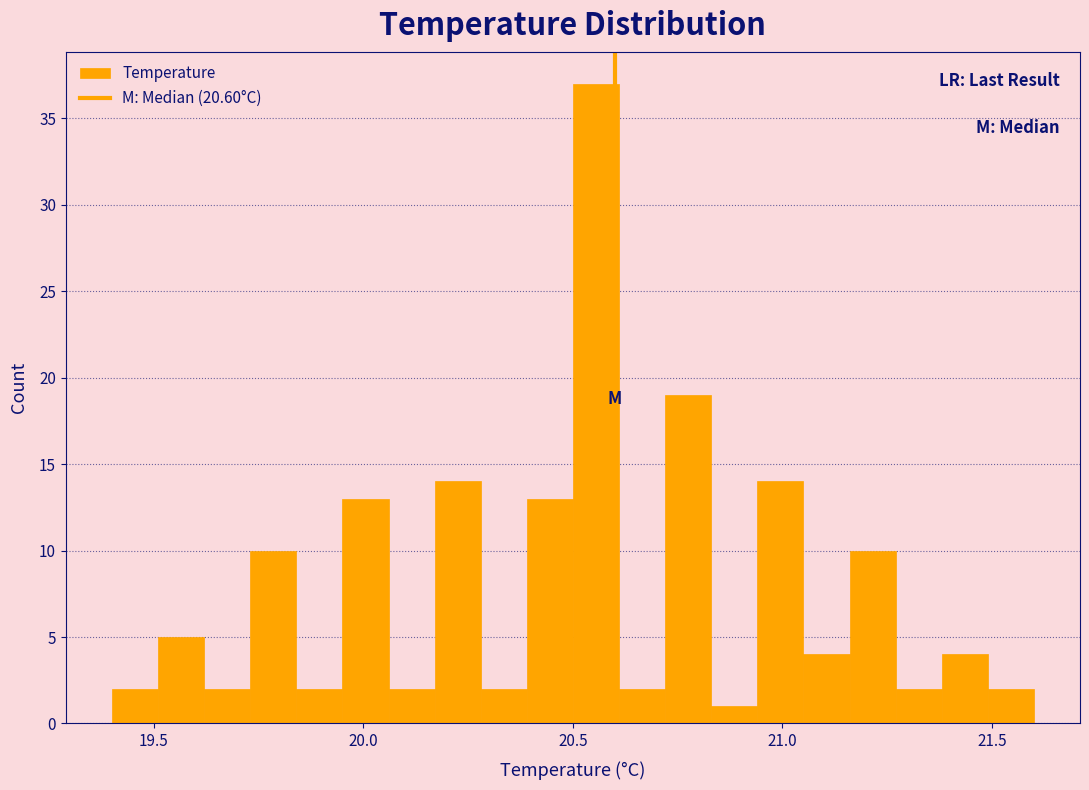

Read against the x-axis, roughly where is the centre of the tallest bar?

20.55